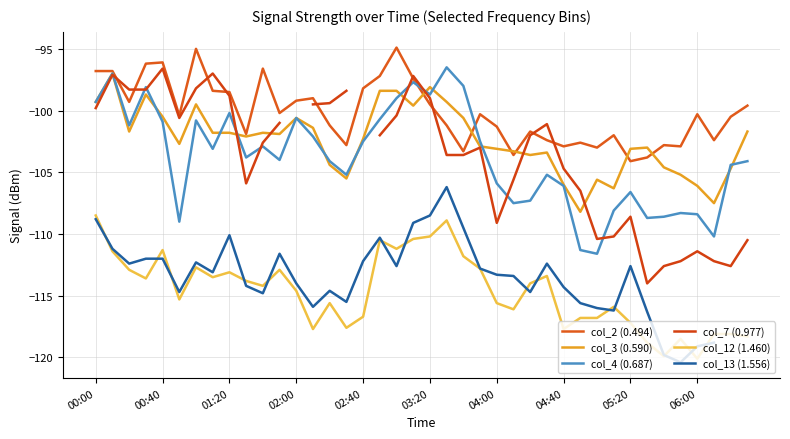

What is the sum of the col_12 (1.460) values at 38 and 00:00?

-226.6